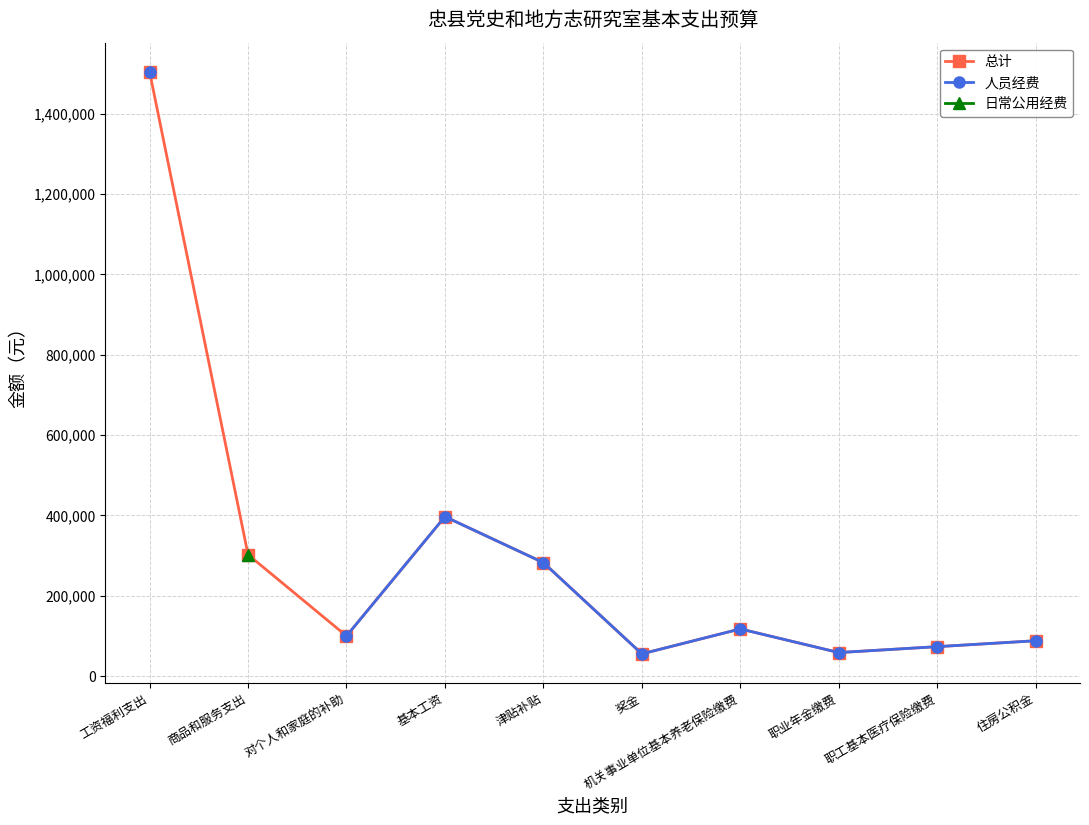

At how many categories does at least one series exceed 533201?

1